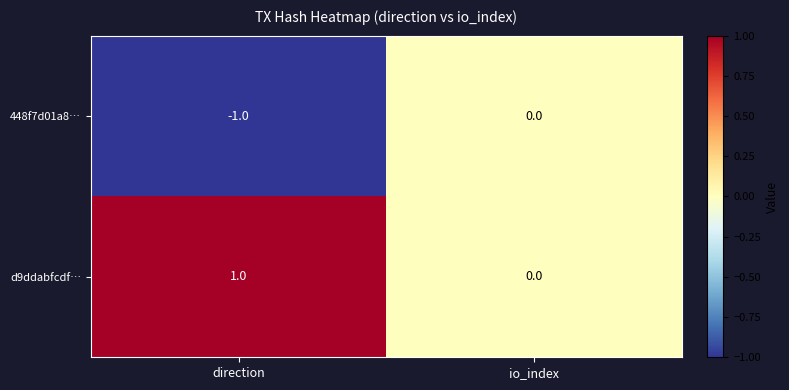

The 448f7d01a8… series shows -1 at direction. True or false?

True